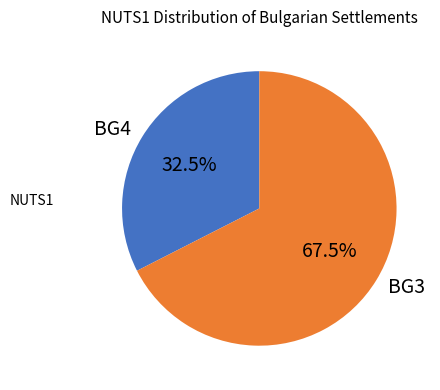

Rank the categories by value from highest to lowest.

BG3, BG4